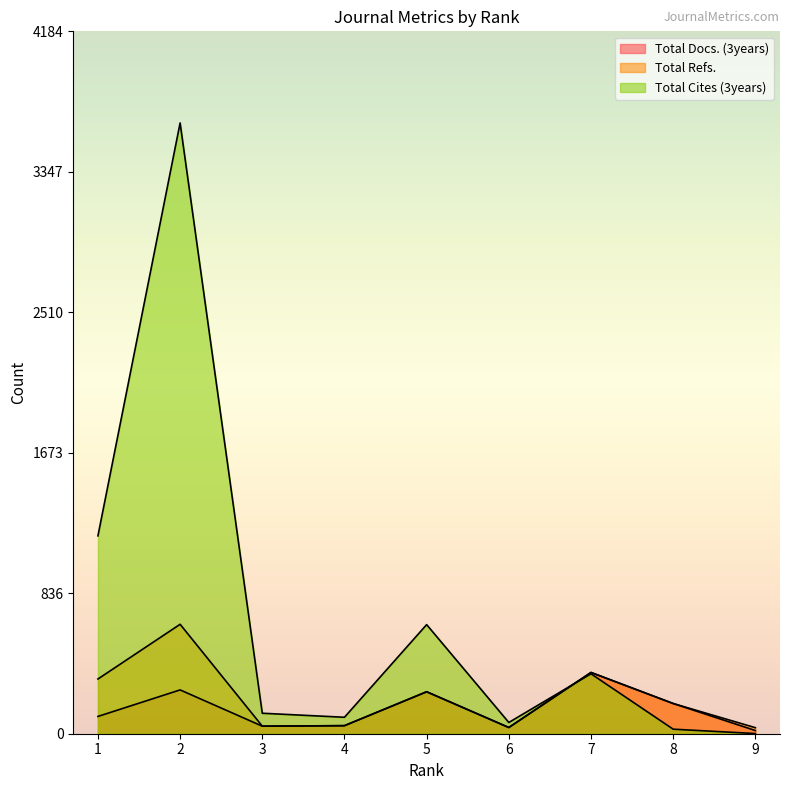

Between which two adjacent categories do Total Cites (3years) and Total Refs. first intersect?

6 and 7